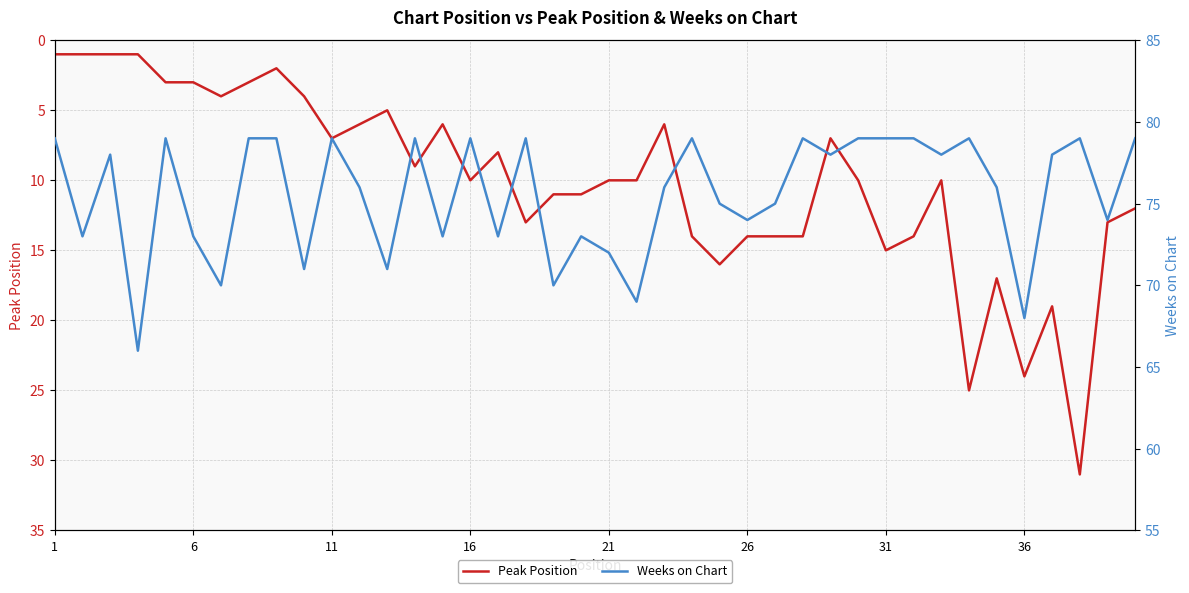

What is the maximum value for Peak Position?

31